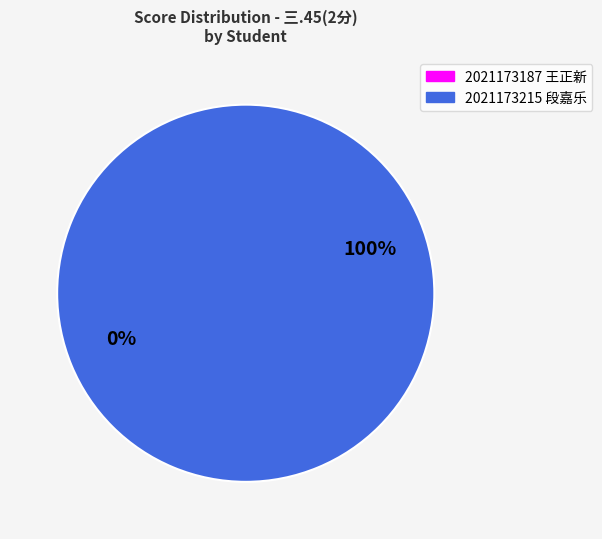

What is the majority slice?

2021173215 段嘉乐